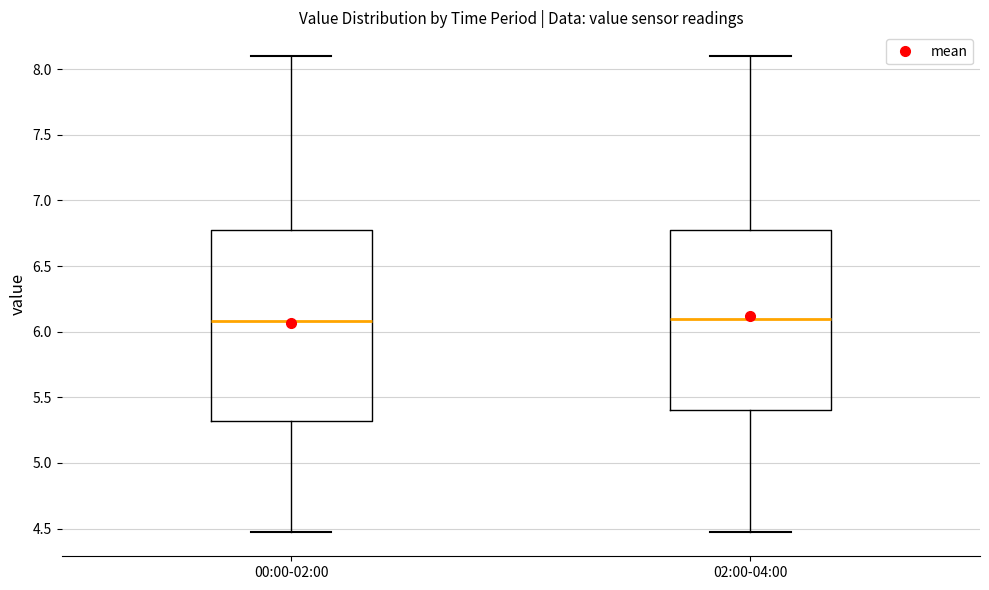

Comparing the boxes themselves (not the whiskers), which one is the tallest?

00:00-02:00